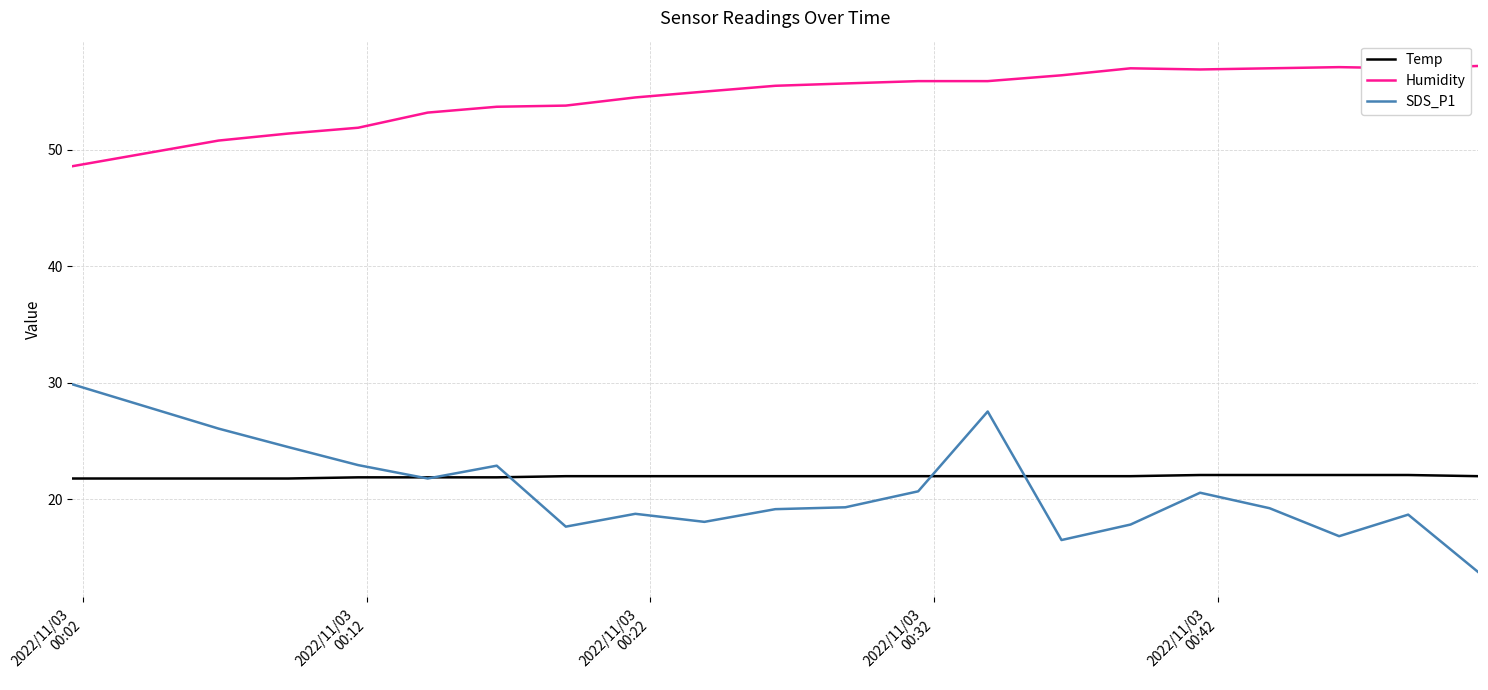

What are all the series names shown in the legend?

Temp, Humidity, SDS_P1